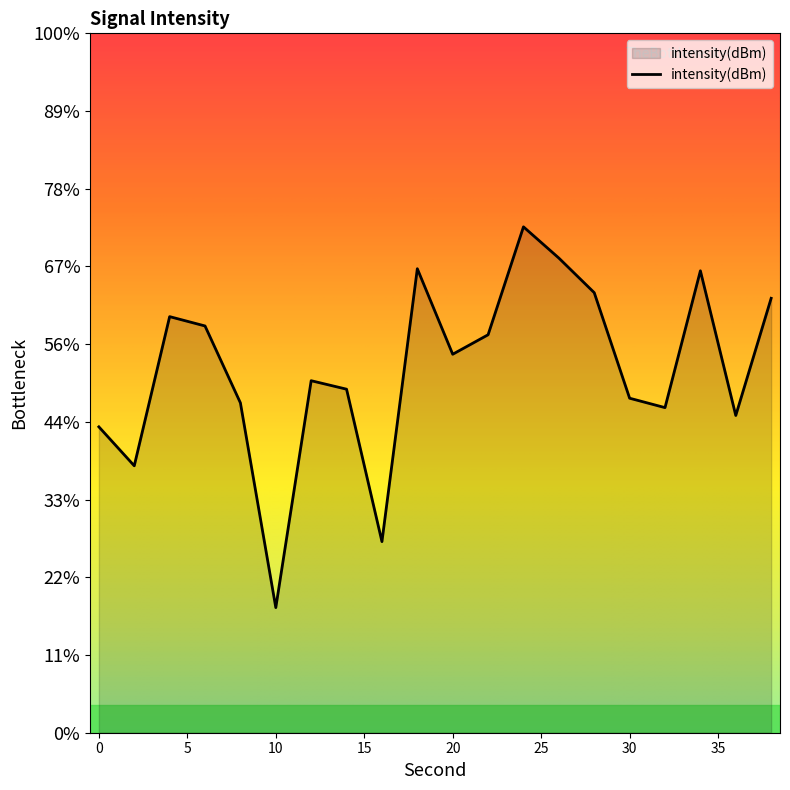

Reading left to right, list all the values displayed in this chart.

0=-135.3	2=-137.8	4=-128.2	6=-128.8	8=-133.8	10=-147.0	12=-132.4	14=-132.9	16=-142.7	18=-125.1	20=-130.6	22=-129.4	24=-122.5	26=-124.5	28=-126.7	30=-133.5	32=-134.1	34=-125.3	36=-134.6	38=-127.0